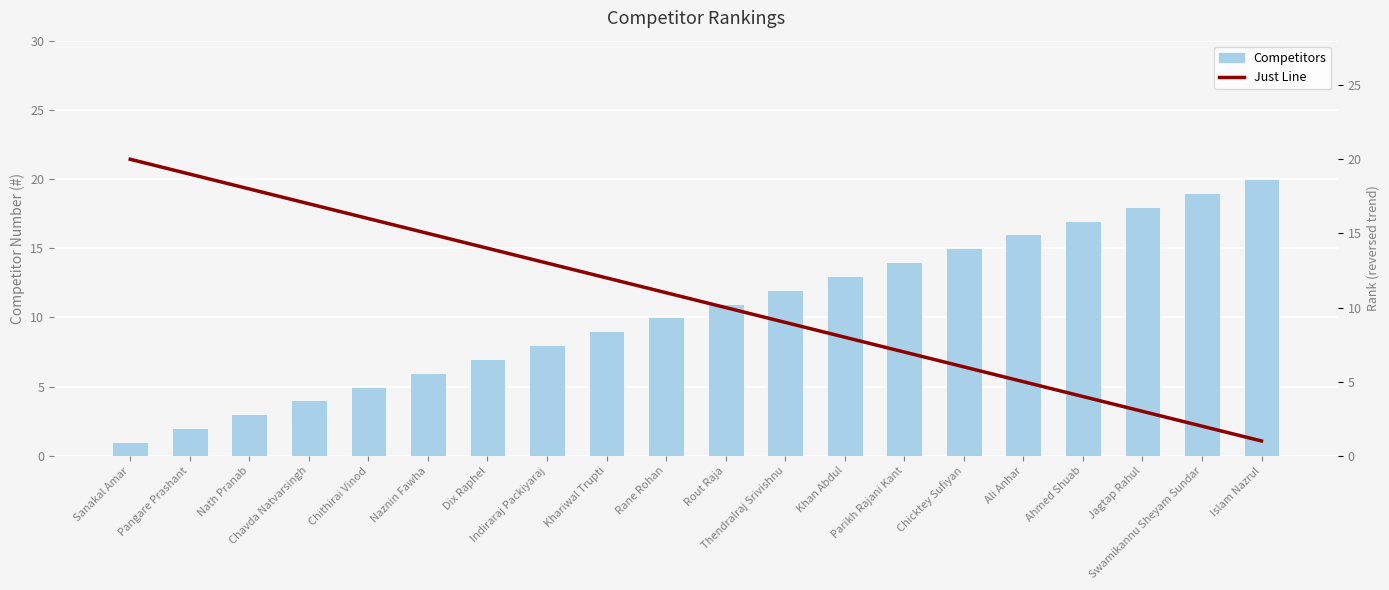

Reading left to right, list all the values displayed in this chart.

Competitors: 1	2	3	4	5	6	7	8	9	10	11	12	13	14	15	16	17	18	19	20
Just Line: 20	19	18	17	16	15	14	13	12	11	10	9	8	7	6	5	4	3	2	1